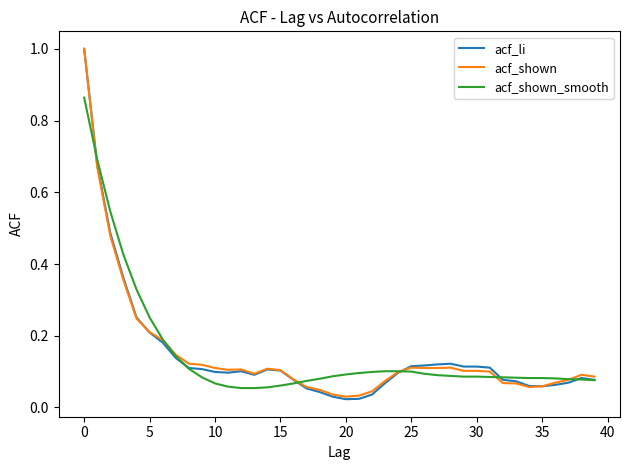

What is the maximum value for acf_shown?

1.0